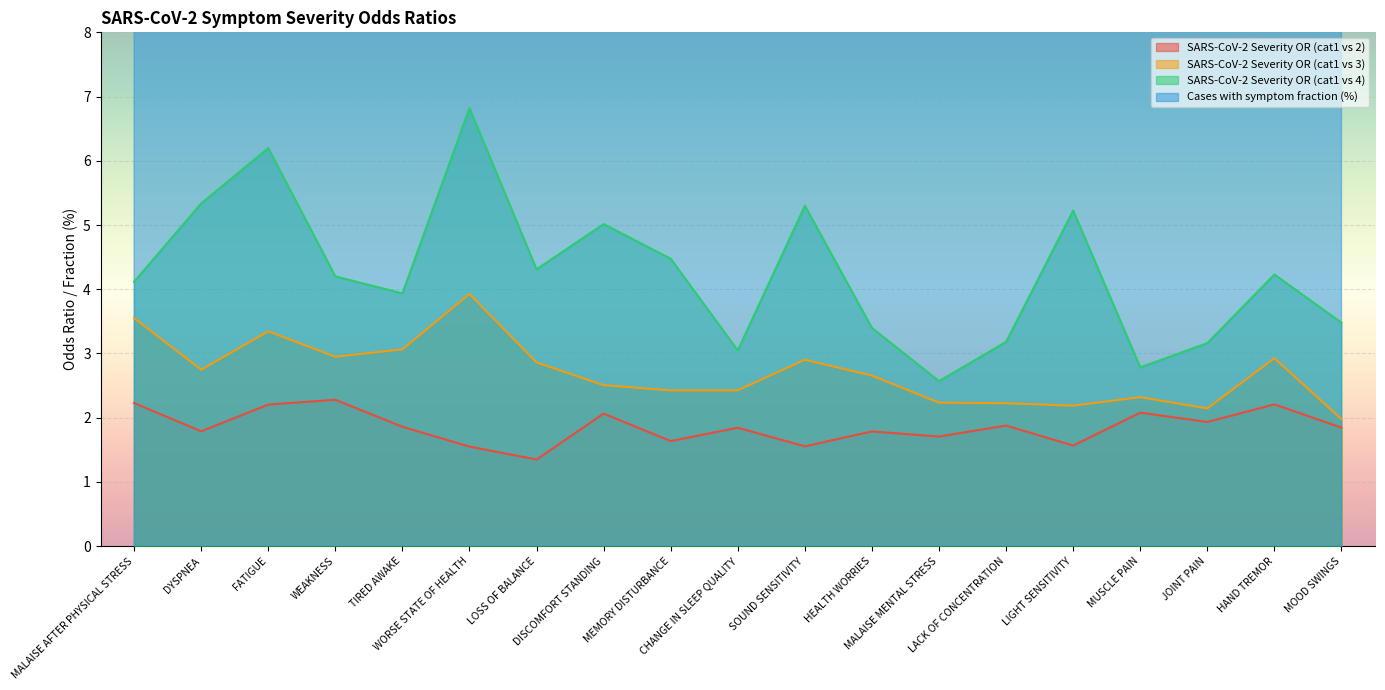

At which category does the chart reach its minimum across all series?

LOSS OF BALANCE